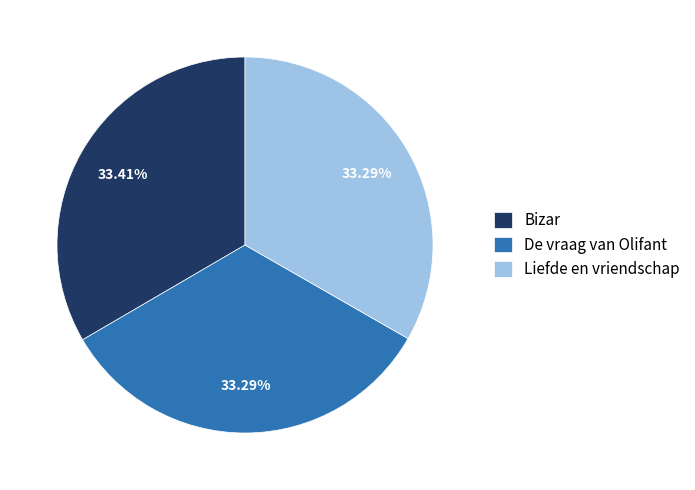

How many segments does this pie chart have?

3